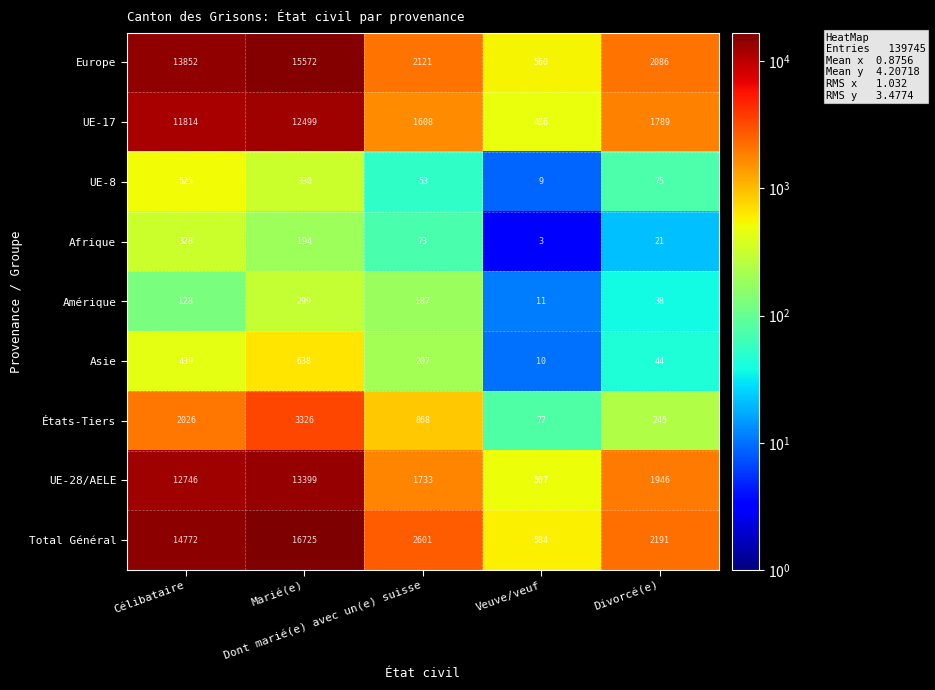

How many distinct data groups are displayed?

9